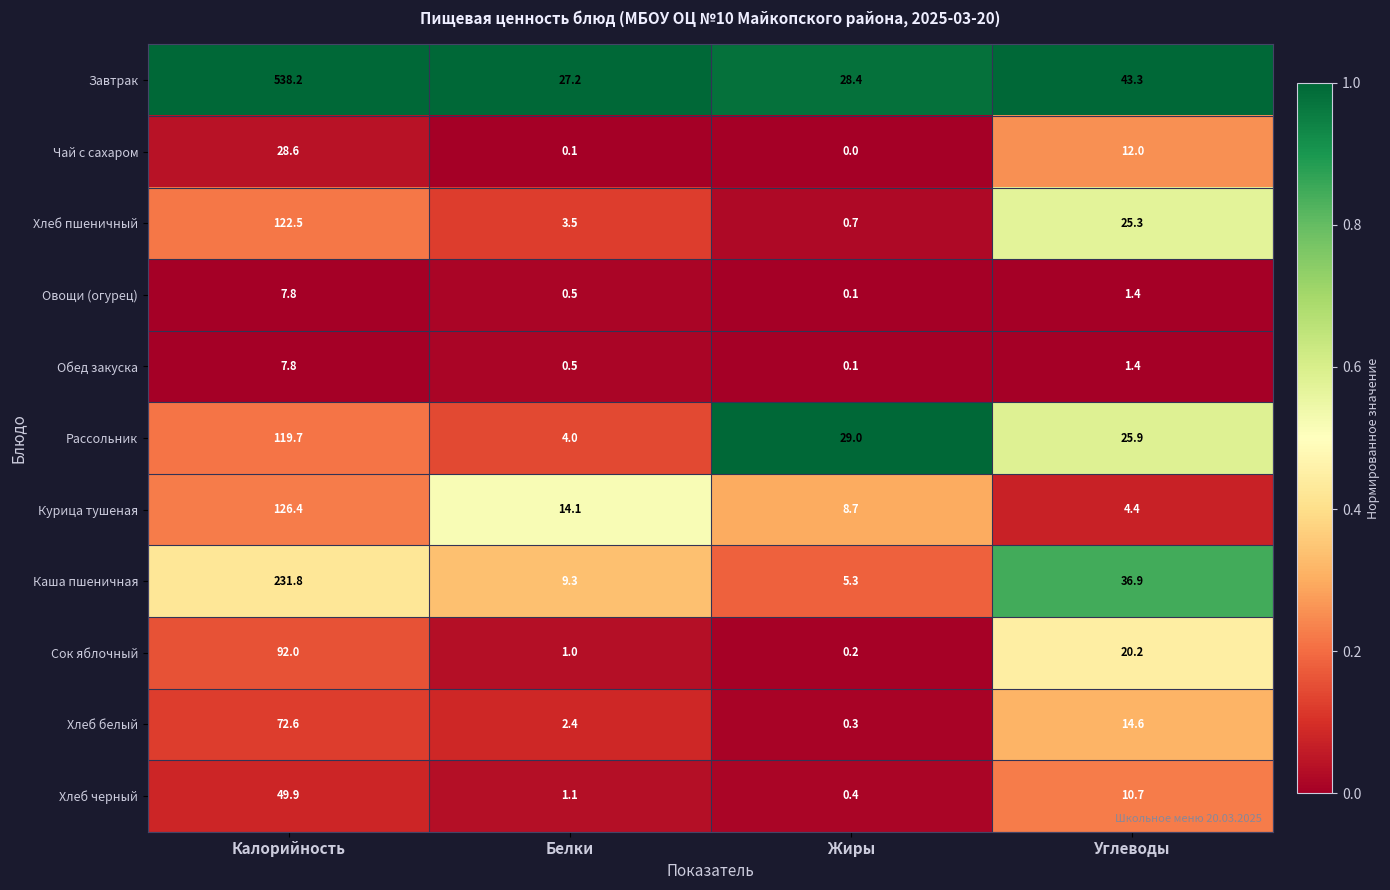

What is the total value across all series at Белки?

63.7